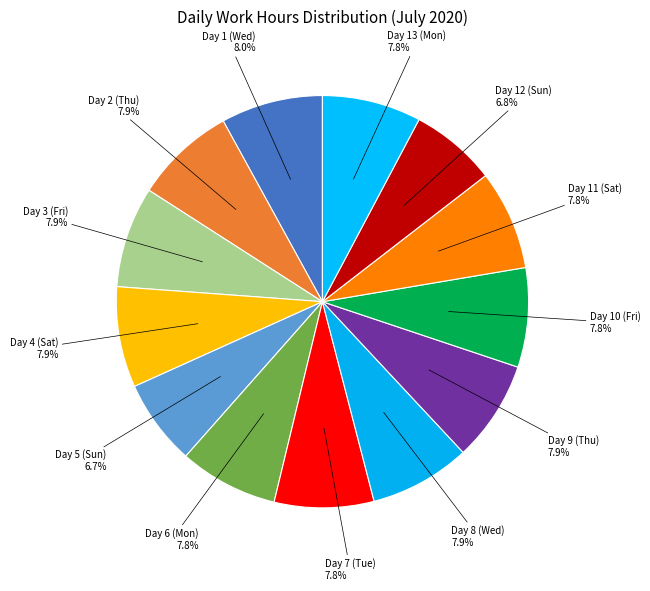

Count the number of slices in the pie.

13